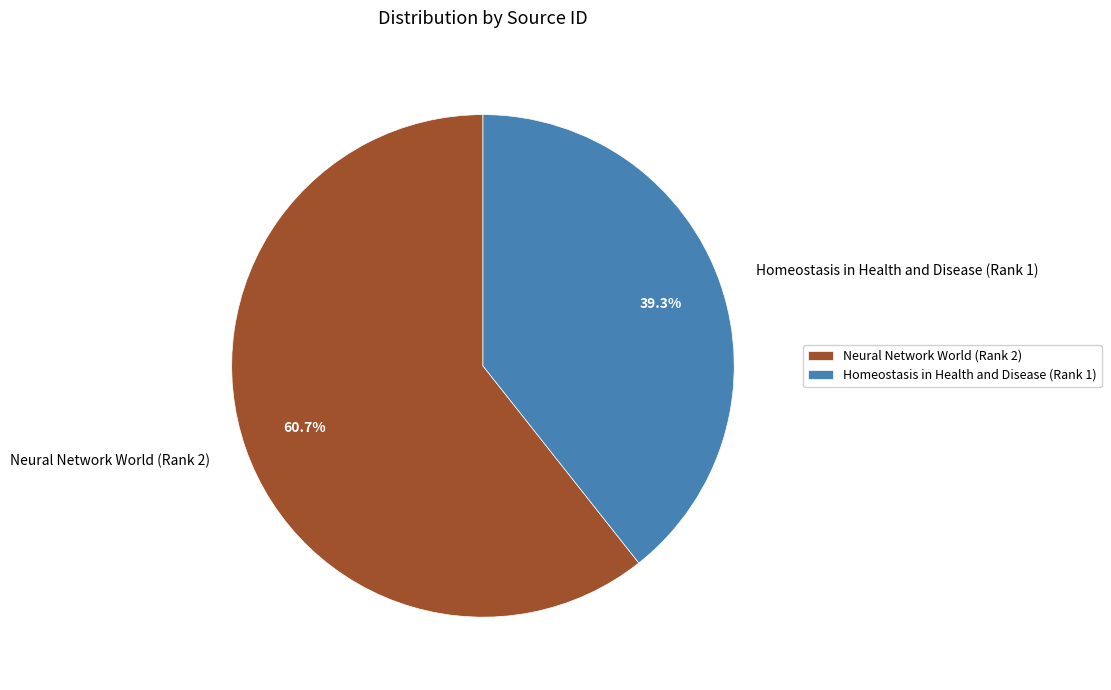

To the nearest percent, what portion does Homeostasis in Health and Disease (Rank 1) represent?

39%